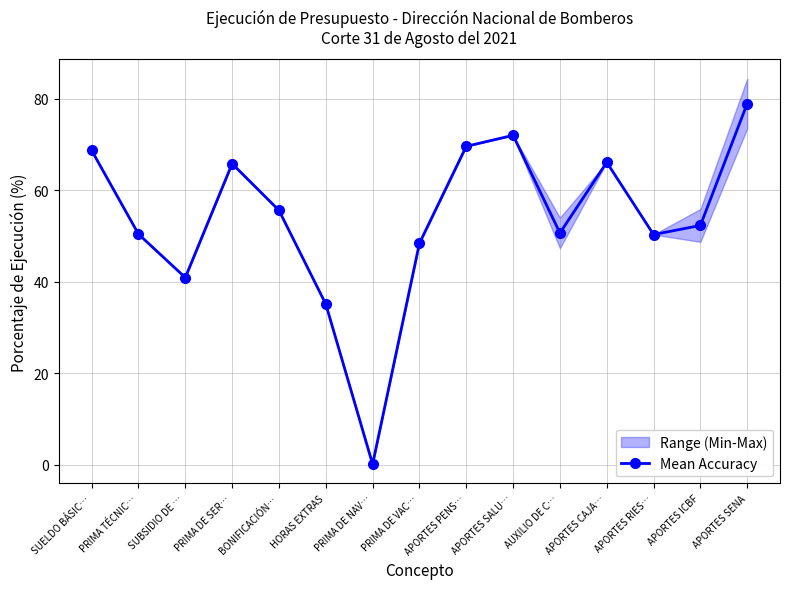

How many data points are less than 52?

7